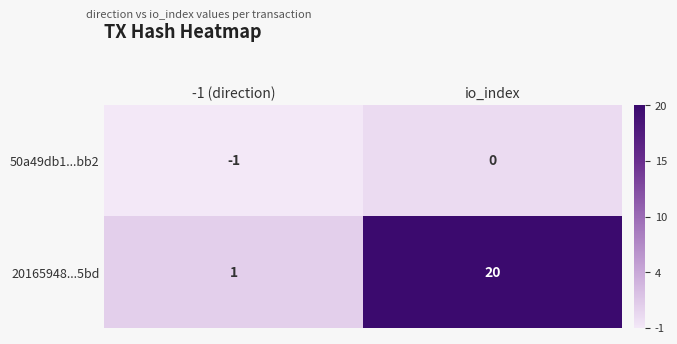

Rank the series at -1 (direction) from highest to lowest value.

20165948...5bd, 50a49db1...bb2